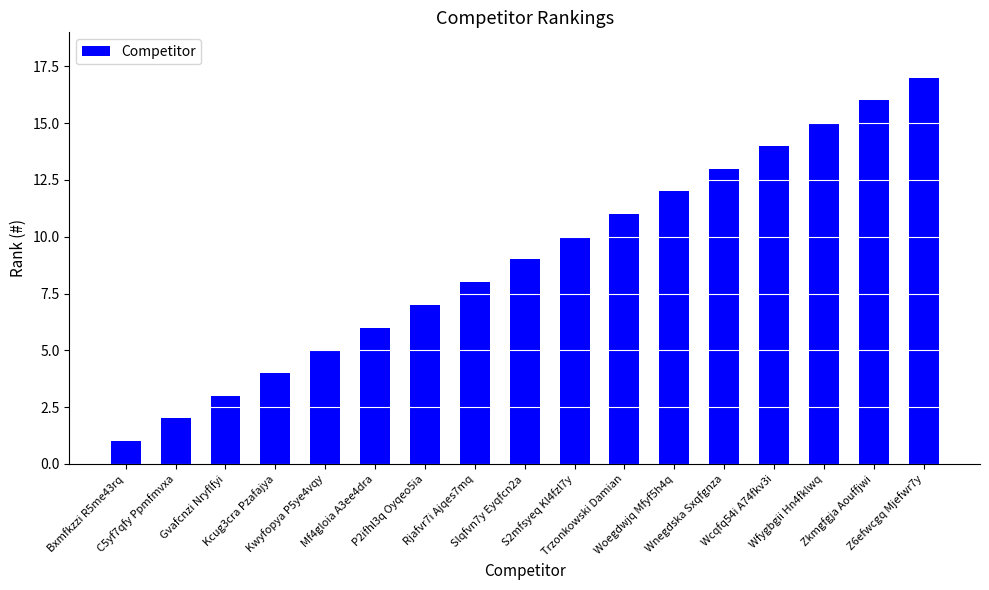

At which category does the chart reach its peak across all series?

Z6efwcgq Mjefwr7y